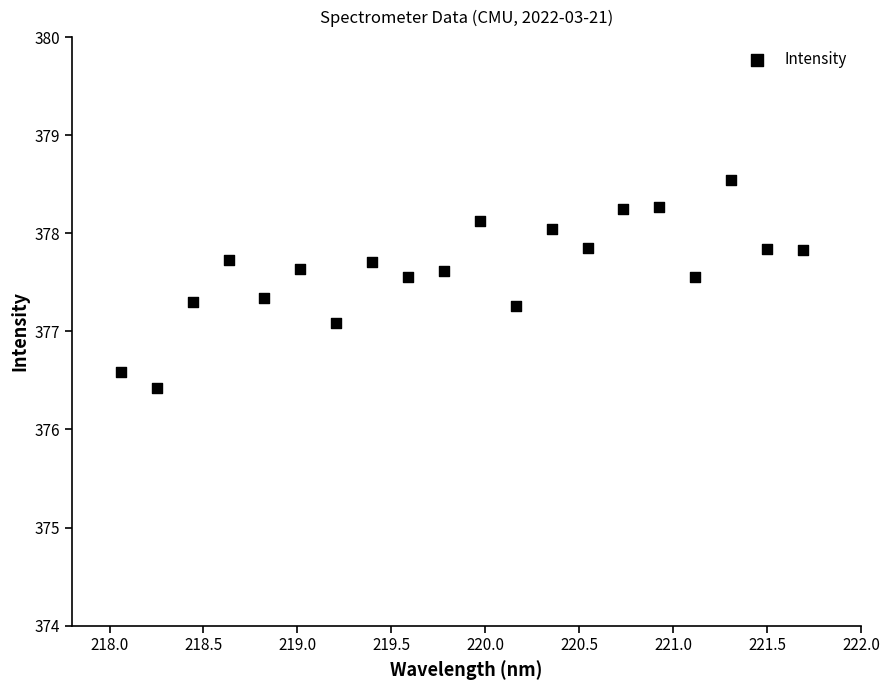

What is the range of Y values (max minus min)?

2.1